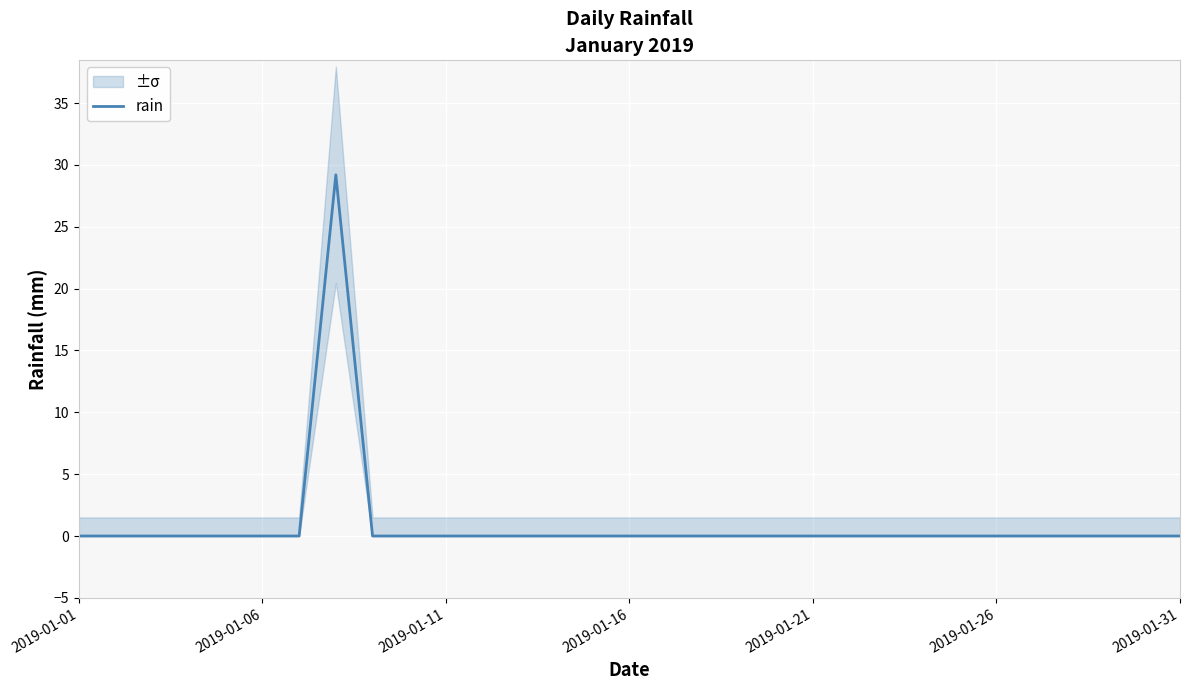

Reading left to right, what are all the values shown in this chart?

0.0	0.0	0.0	0.0	0.0	0.0	0.0	29.2	0.0	0.0	0.0	0.0	0.0	0.0	0.0	0.0	0.0	0.0	0.0	0.0	0.0	0.0	0.0	0.0	0.0	0.0	0.0	0.0	0.0	0.0	0.0